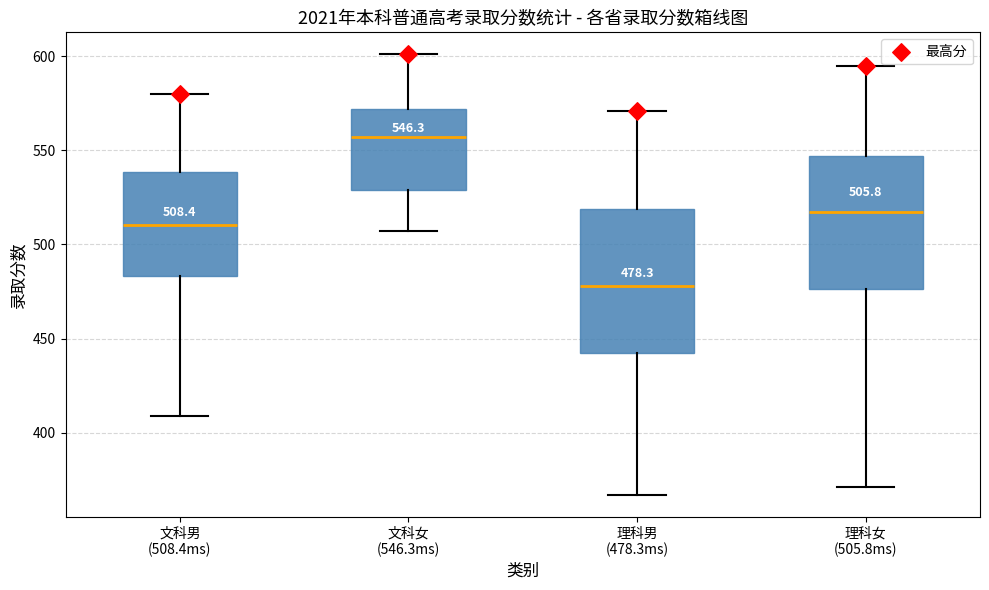

Which box has the highest median line?

文科女 (546.3ms)